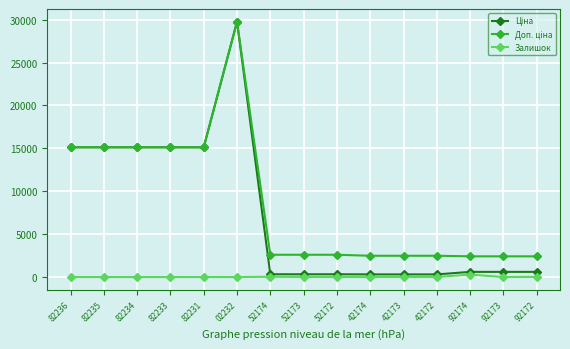

At which category is the sum across all series the highest?

02232